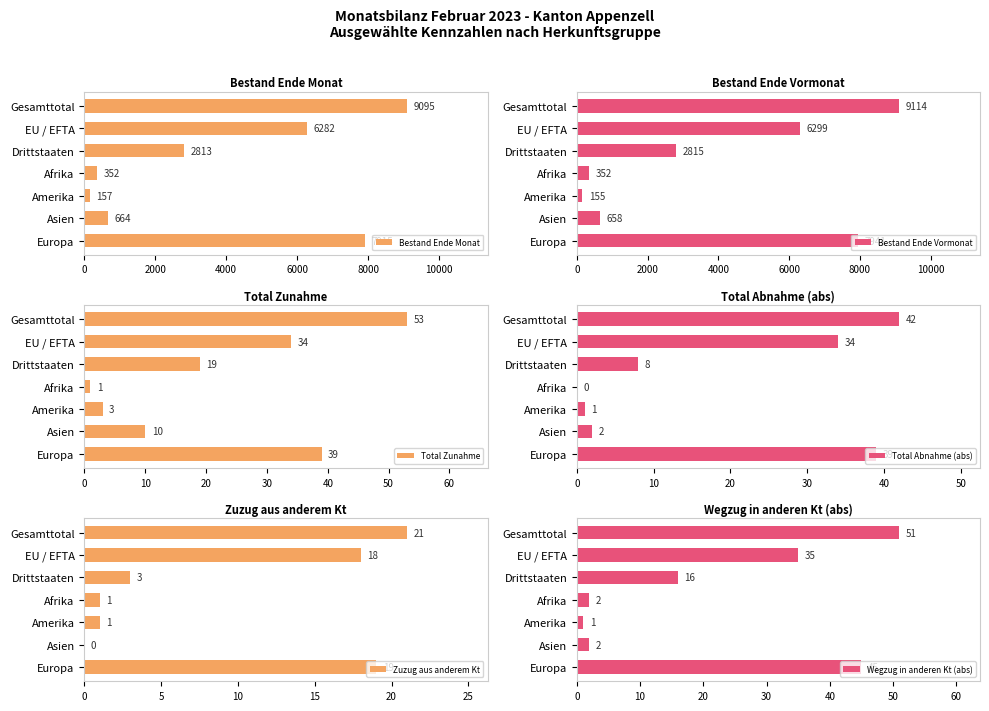

List the labels in order of Bestand Ende Monat value, smallest first.

Amerika, Afrika, Asien, Drittstaaten, EU / EFTA, Europa, Gesamttotal